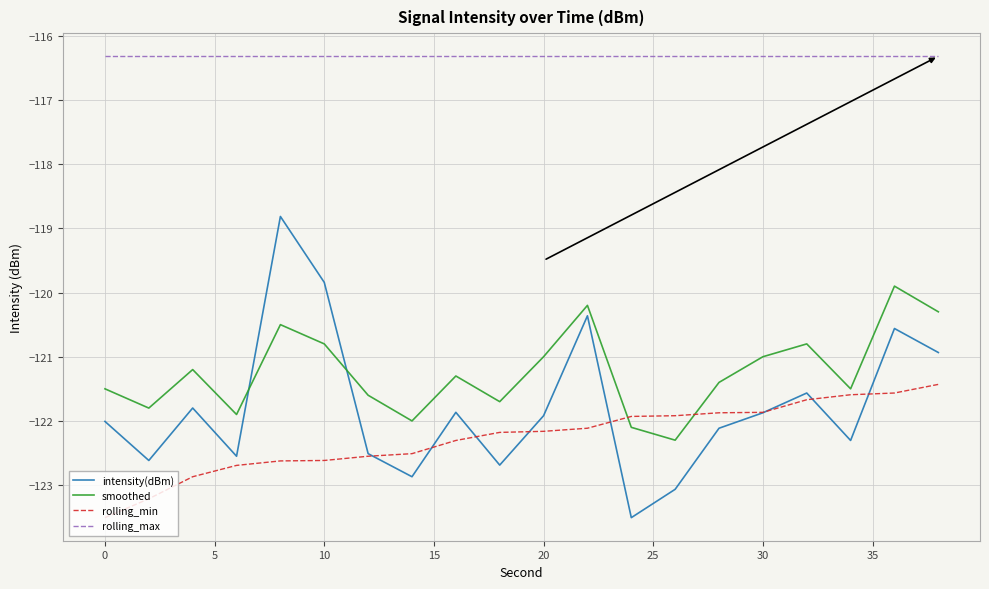

How many distinct data groups are displayed?

4